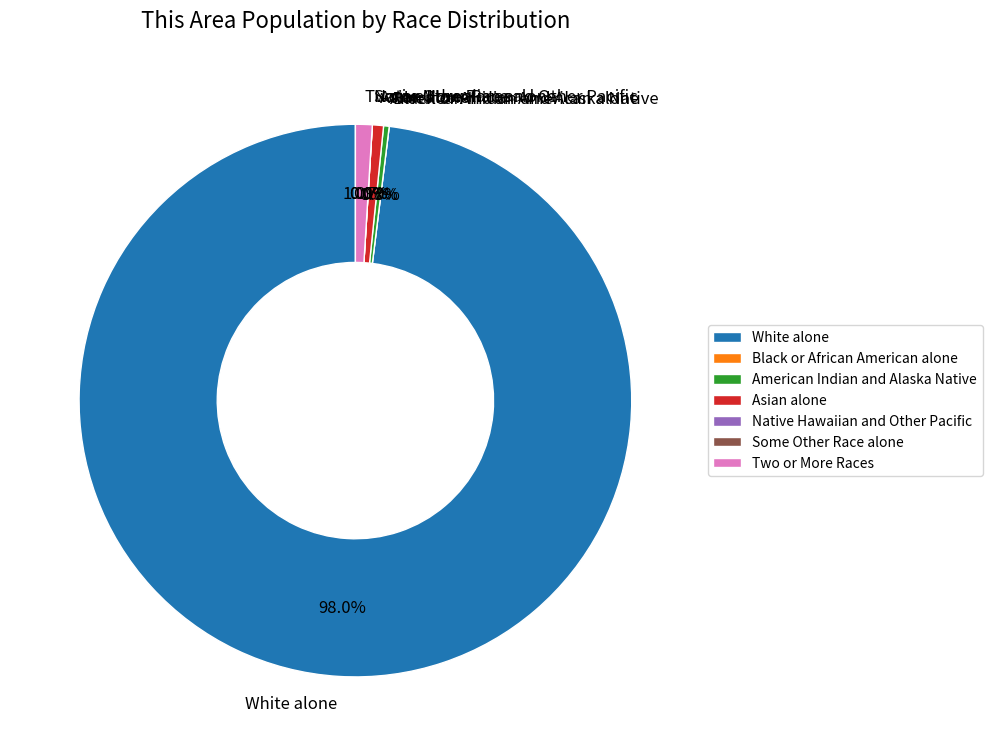

Rank the categories by value from lowest to highest.

Black or African American alone, Native Hawaiian and Other Pacific, Some Other Race alone, American Indian and Alaska Native, Asian alone, Two or More Races, White alone